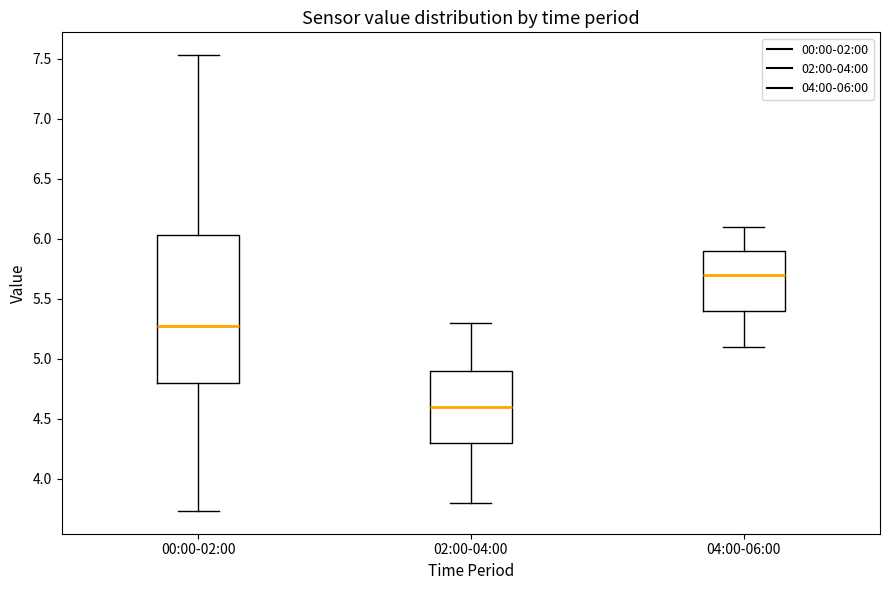

Where does the median line of the box for 02:00-04:00 sit on the y-axis? The values are not printed on the chart, so give them approximately, as read against the axis.

4.60